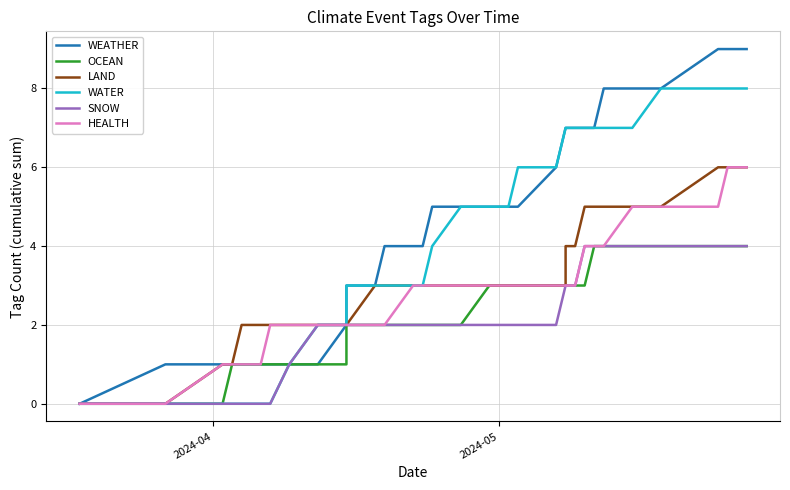

At how many categories does at least one series exceed 7?

6